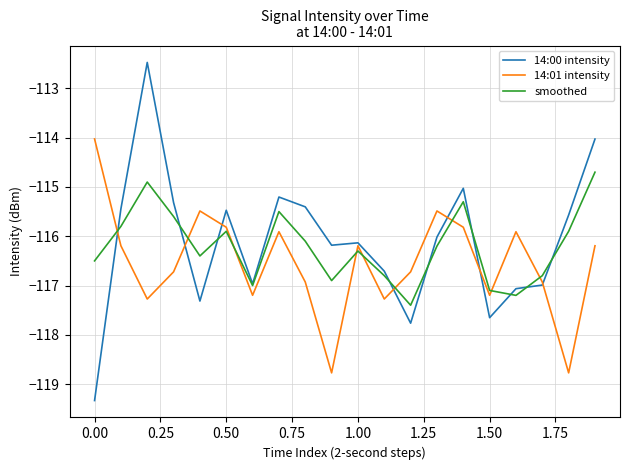

After their last crossing, which series has the higher values: 14:01 intensity or smoothed?

smoothed